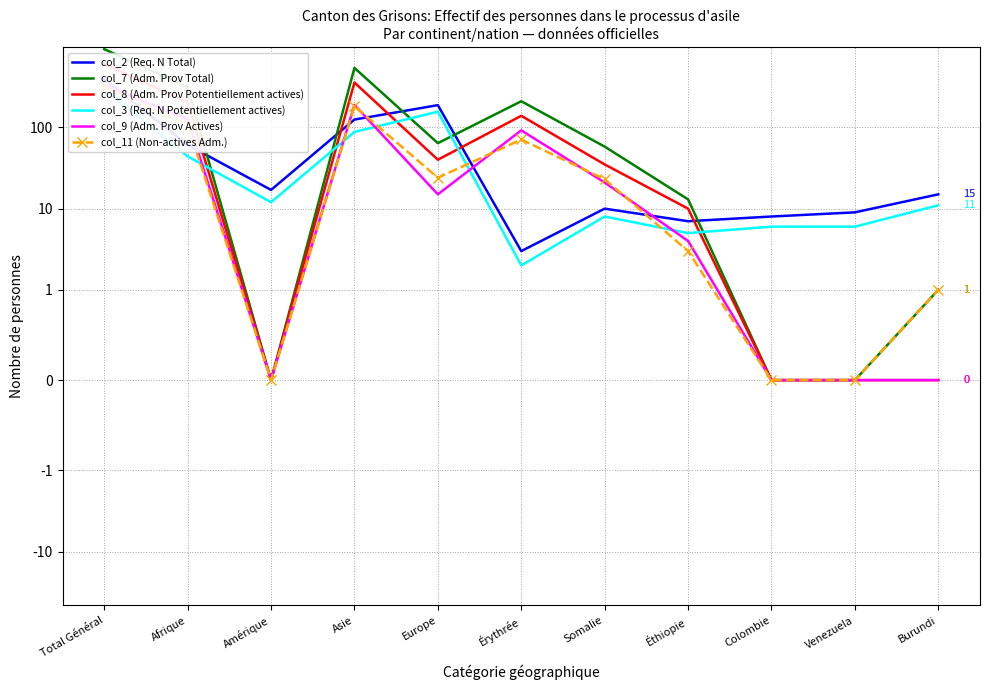

Does the chart have visible grid lines?

Yes